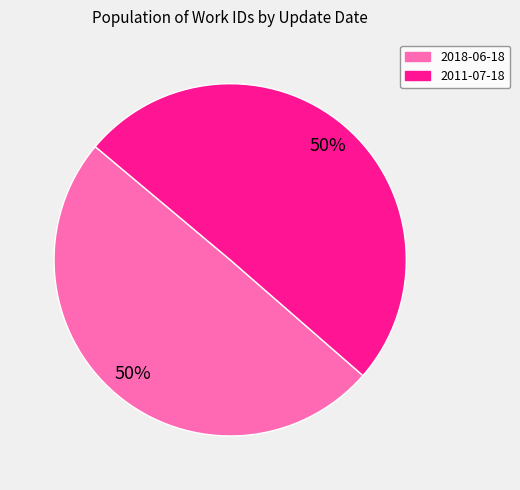

To the nearest percent, what percentage of the pie is 2011-07-18?

50%